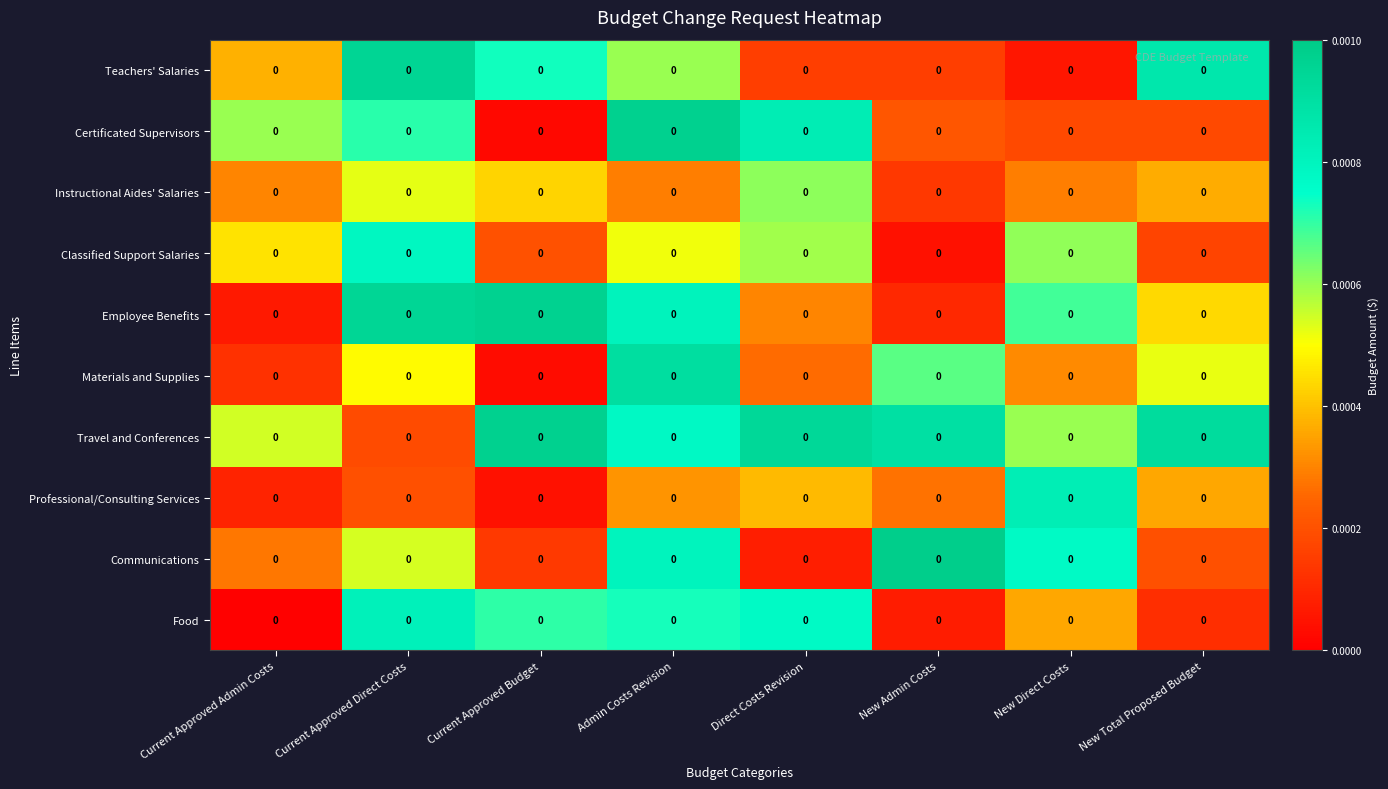

The value of Teachers' Salaries at Direct Costs Revision is 0.0. True or false?

False